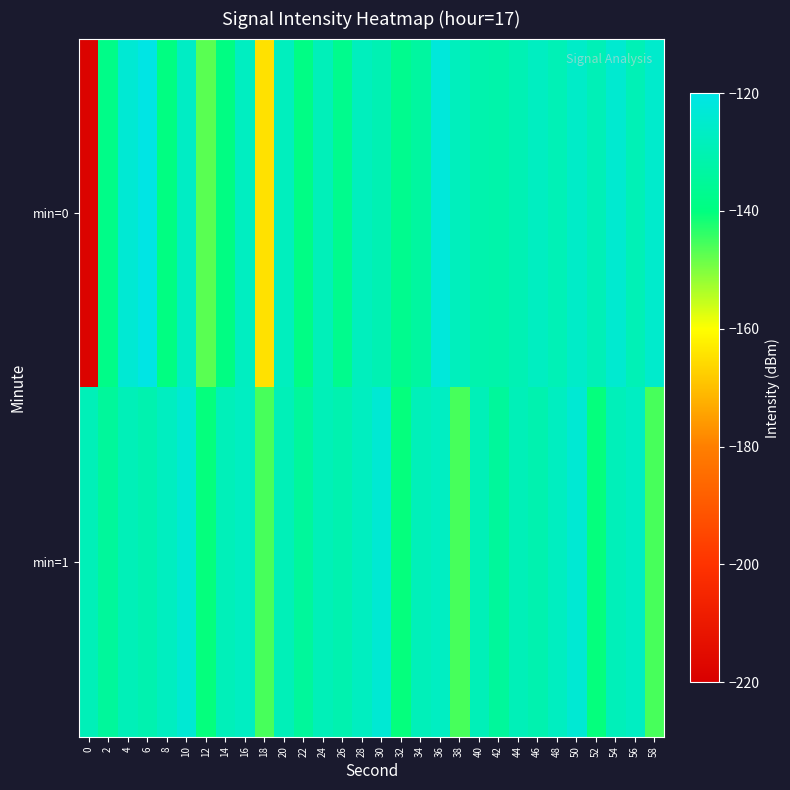

What is the minimum value shown in the chart?

-218.5